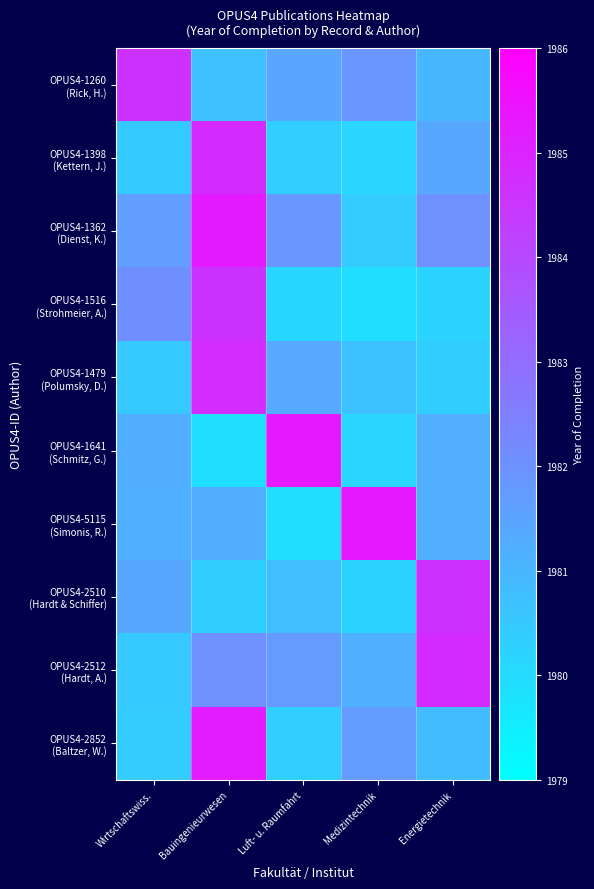

Which label corresponds to the largest value in the chart?

Medizintechnik